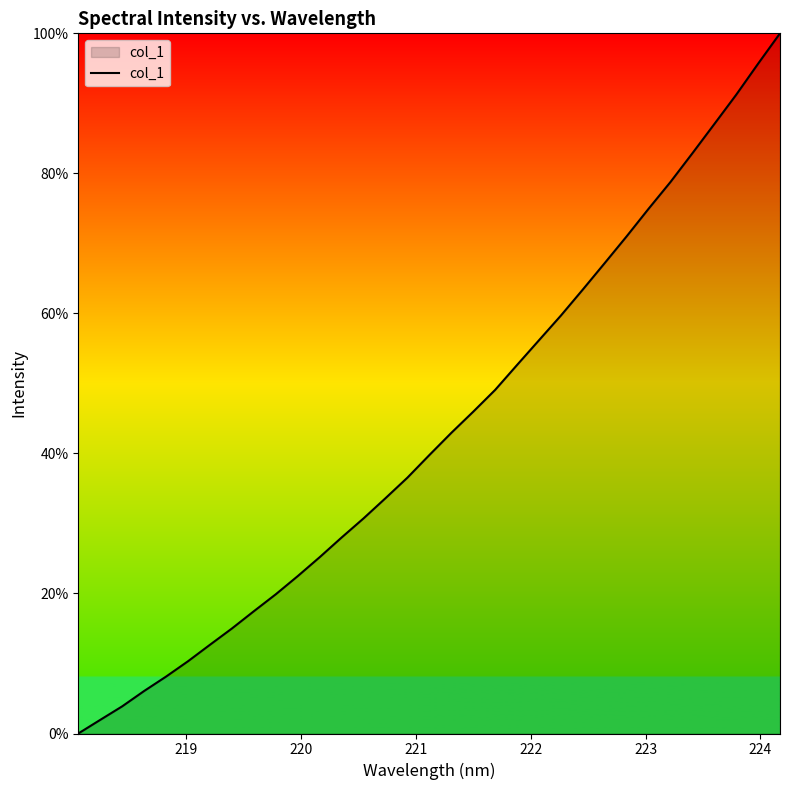

What is the maximum value shown in the chart?

100.0